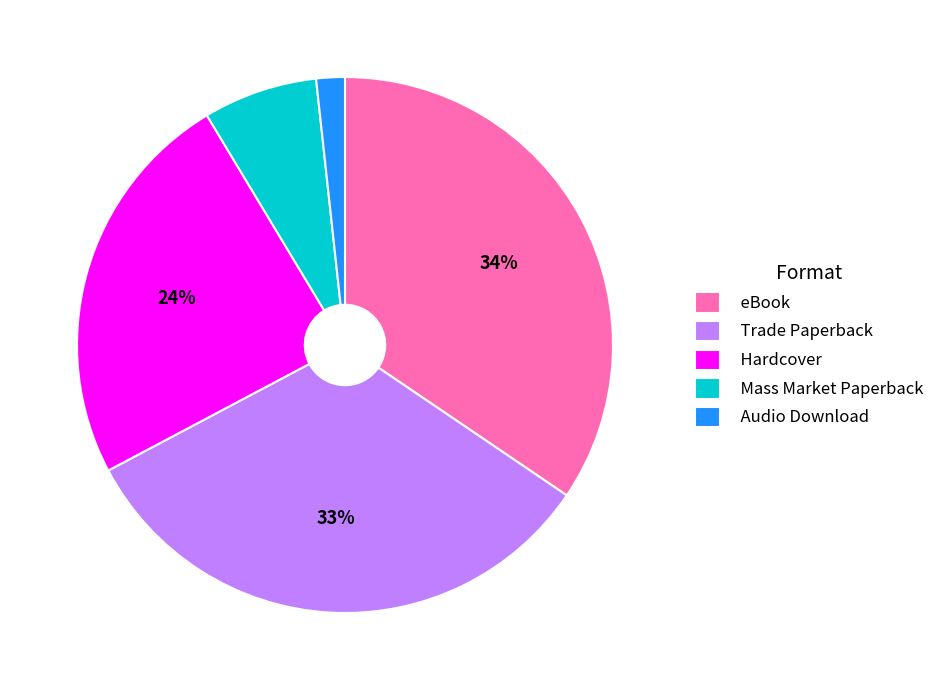

Which category has the biggest portion of the pie?

eBook